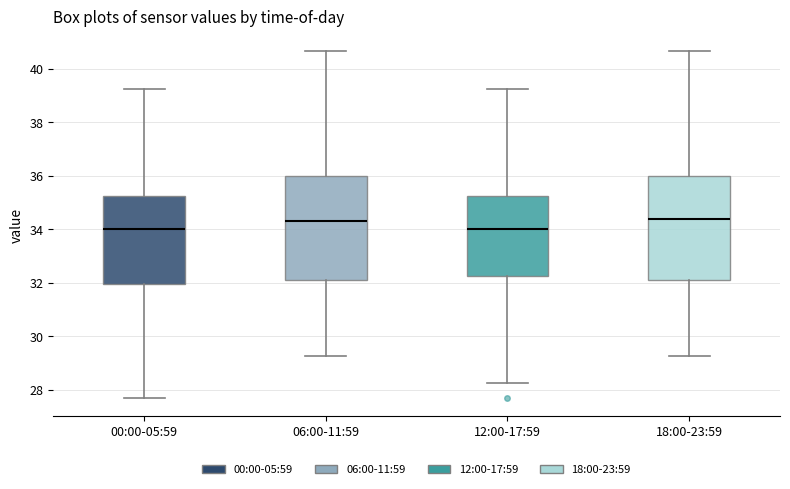

Reading left to right, read every box against the y-axis: the position of its median line, the range the box covers, and the ends of its whiskers. The values are not printed on the chart, so give them approximately, as read against the axis.

00:00-05:59: median 34.0, box 32.0 to 35.2, whiskers 27.6 to 39.2
06:00-11:59: median 34.2, box 32.2 to 36.0, whiskers 29.2 to 40.6
12:00-17:59: median 34.0, box 32.2 to 35.2, whiskers 28.2 to 39.2
18:00-23:59: median 34.4, box 32.2 to 36.0, whiskers 29.2 to 40.6